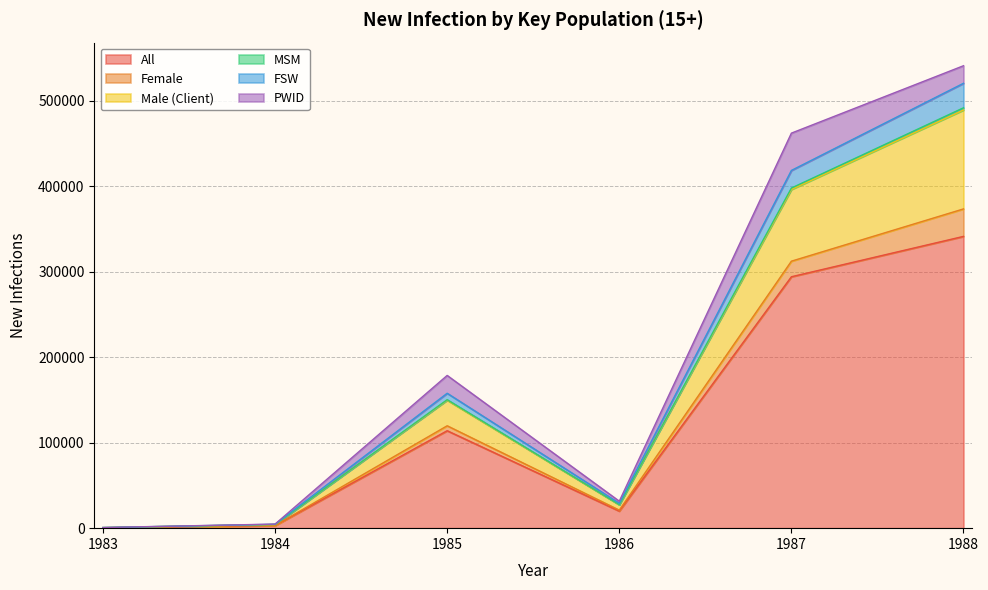

True or false: Male (Client) and MSM intersect in this chart.

False